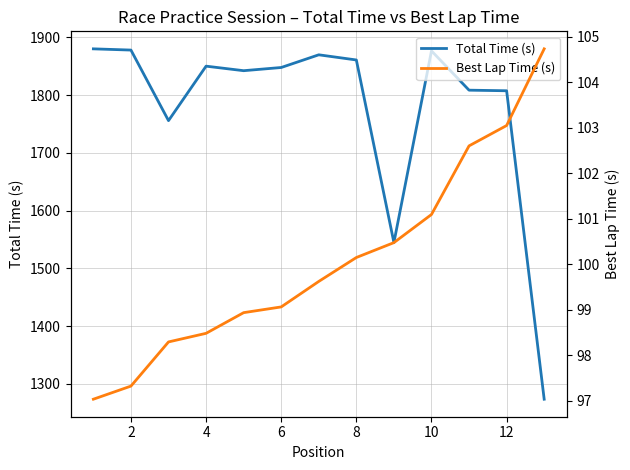

How many interior local peaks does the Total Time (s) series have?

3